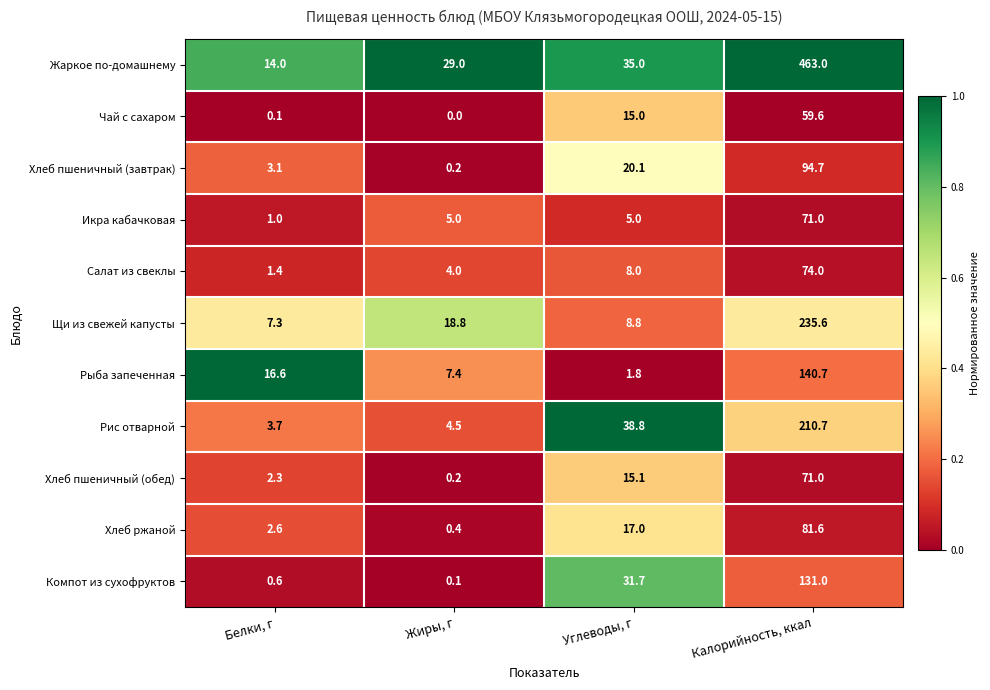

List the labels in order of Рыба запеченная value, largest first.

Калорийность, ккал, Белки, г, Жиры, г, Углеводы, г